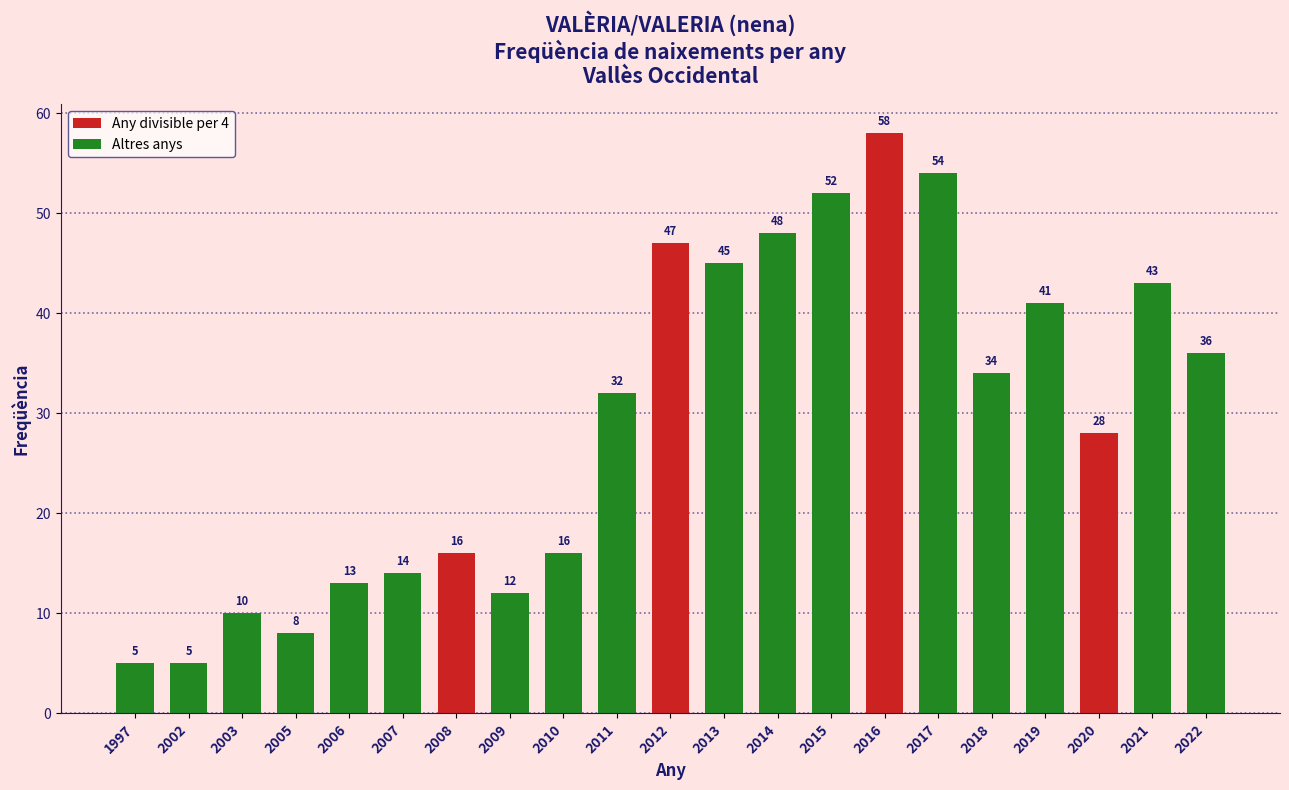

Reading left to right, what are all the values shown in this chart?

5	5	10	8	13	14	16	12	16	32	47	45	48	52	58	54	34	41	28	43	36